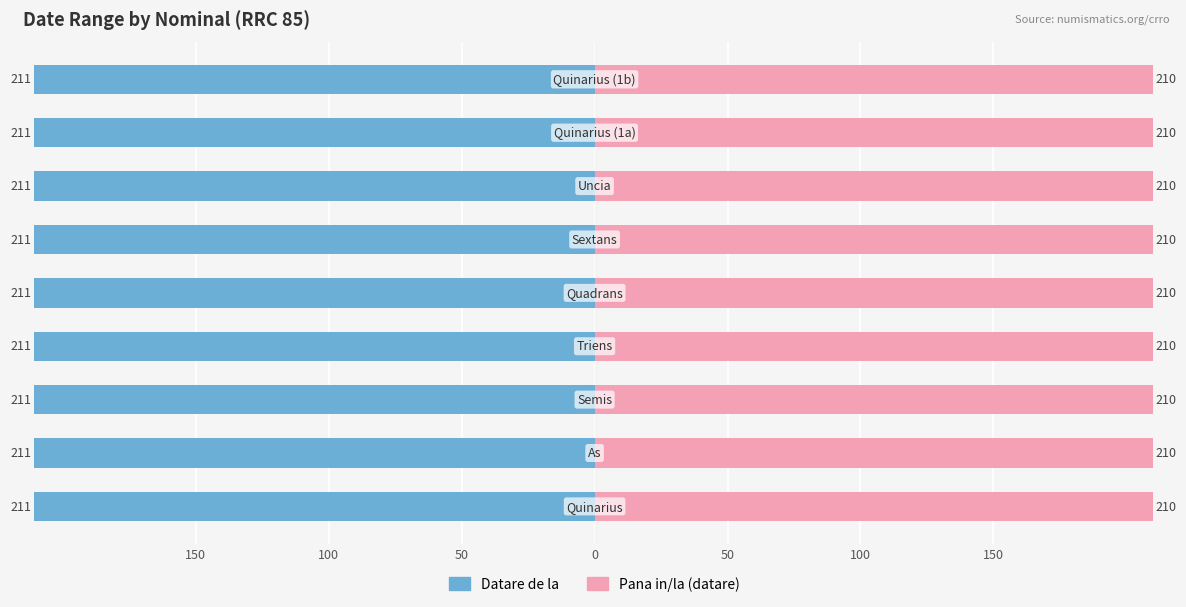

How many bars are there in total?

18